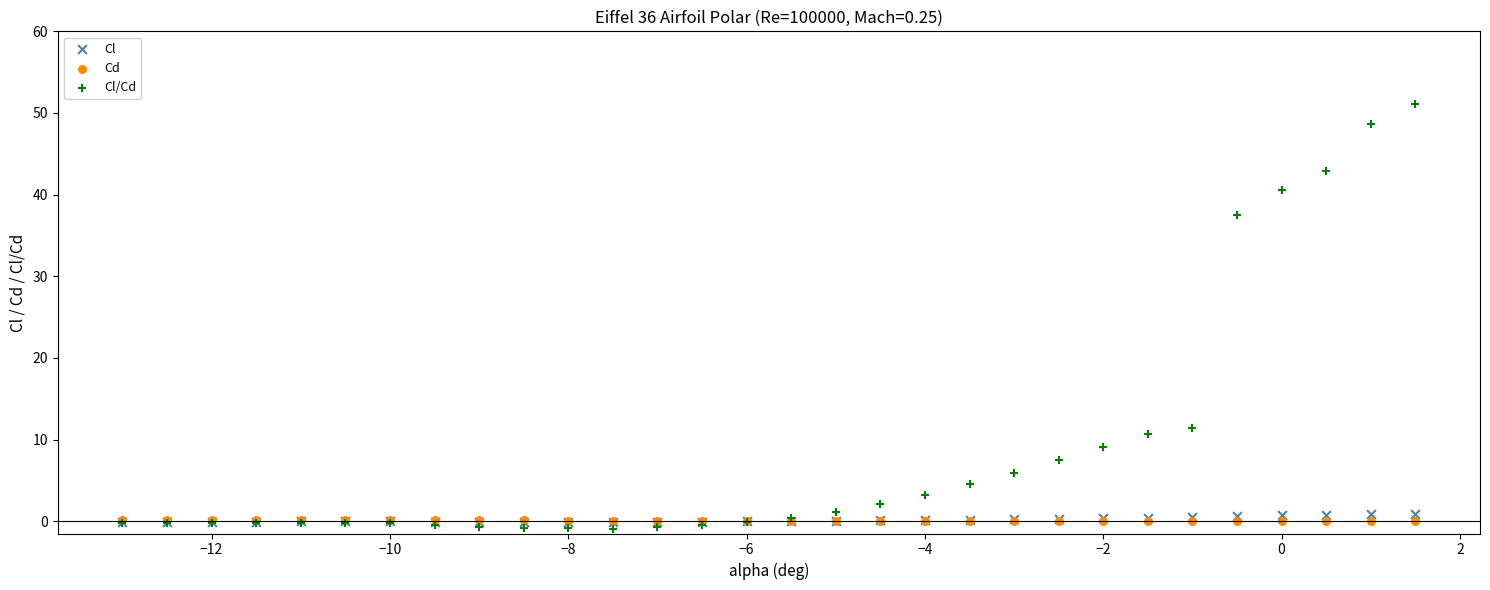

In the Cl/Cd series, what Y value is closest to 25?

37.5